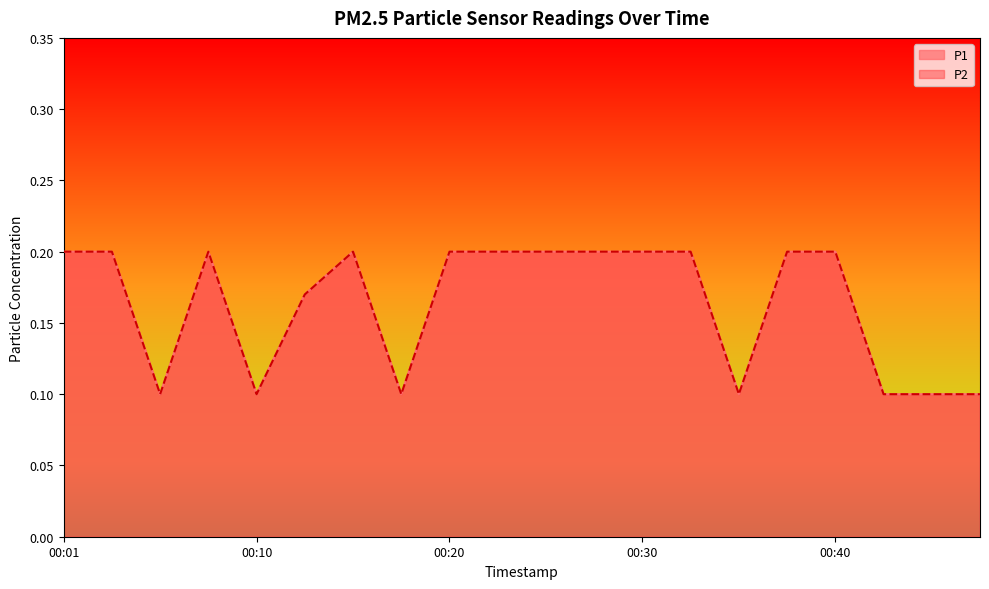

Reading left to right, what are all the values shown in this chart?

P1: 00:01=0.2	00:03=0.2	00:06=0.1	00:08=0.2	00:10=0.1	00:13=0.2	00:15=0.2	00:18=0.1	00:20=0.2	00:23=0.2	00:25=0.2	00:27=0.2	00:30=0.2	00:32=0.2	00:35=0.1	00:37=0.2	00:40=0.2	00:42=0.1	00:45=0.1	00:47=0.1
P2: 00:01=0.2	00:03=0.2	00:06=0.1	00:08=0.2	00:10=0.1	00:13=0.2	00:15=0.2	00:18=0.1	00:20=0.2	00:23=0.2	00:25=0.2	00:27=0.2	00:30=0.2	00:32=0.2	00:35=0.1	00:37=0.2	00:40=0.2	00:42=0.1	00:45=0.1	00:47=0.1